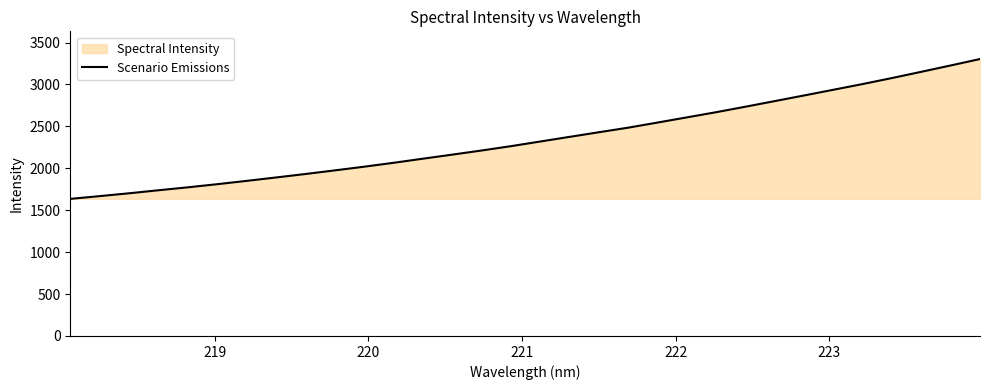

What is the maximum value shown in the chart?

3303.2